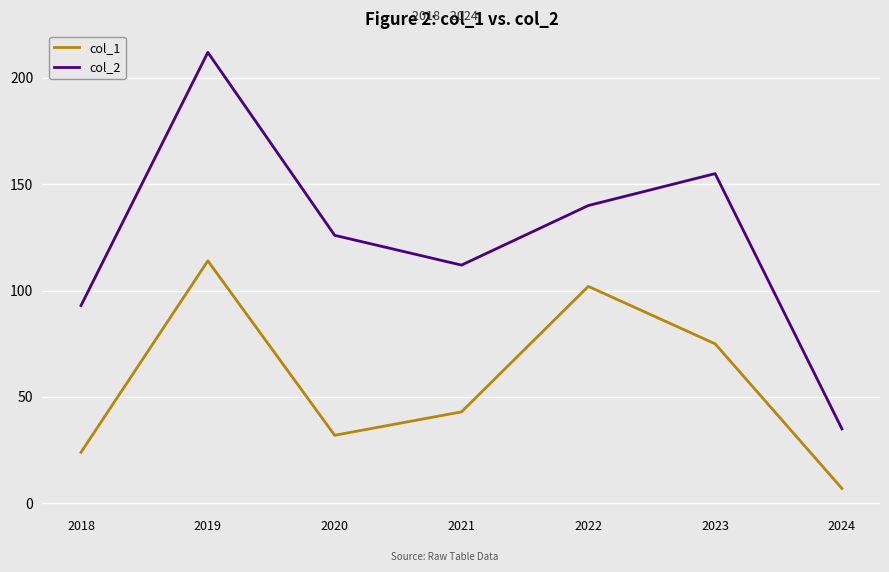

Where is the first local maximum for col_1?

2019